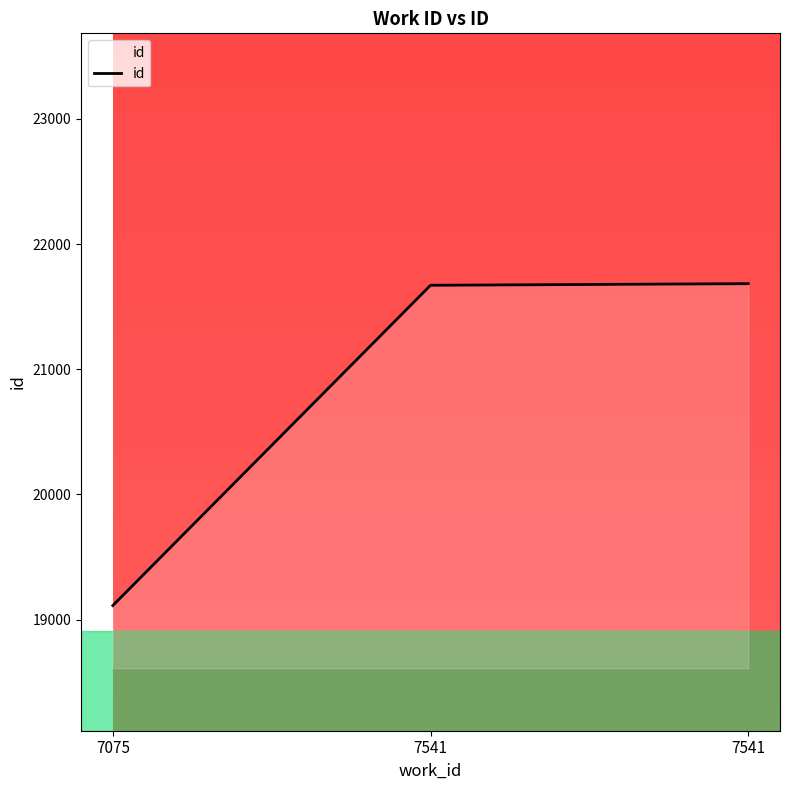

What is the ratio of the value at 7541 to the value at 7075?

1.1